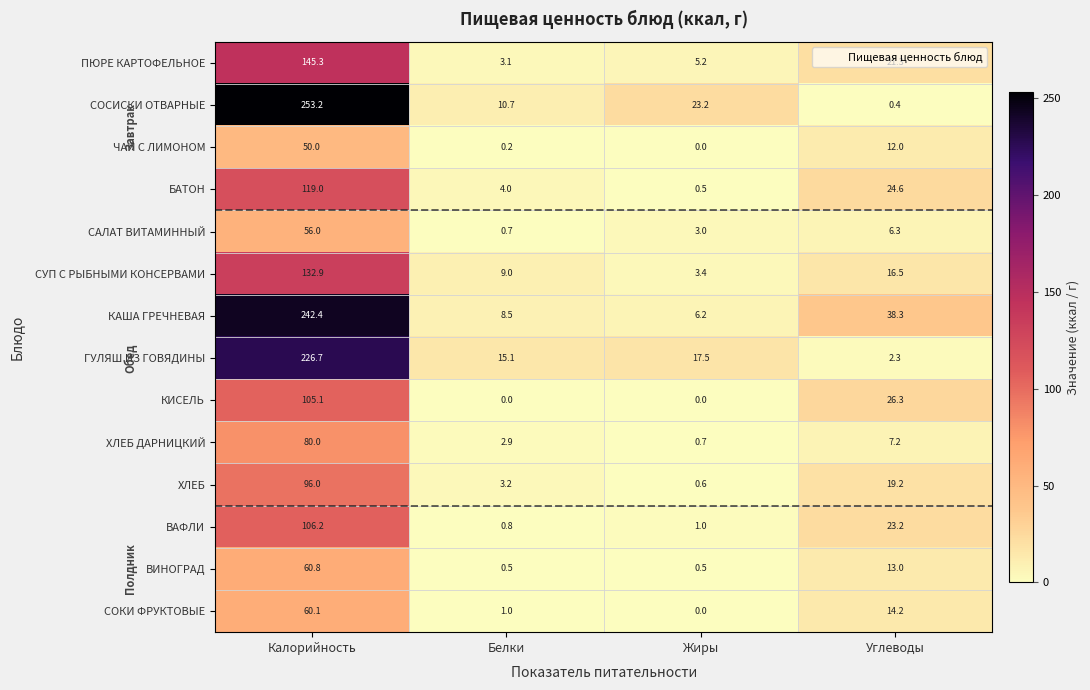

Which series has the largest range (max minus min)?

СОСИСКИ ОТВАРНЫЕ